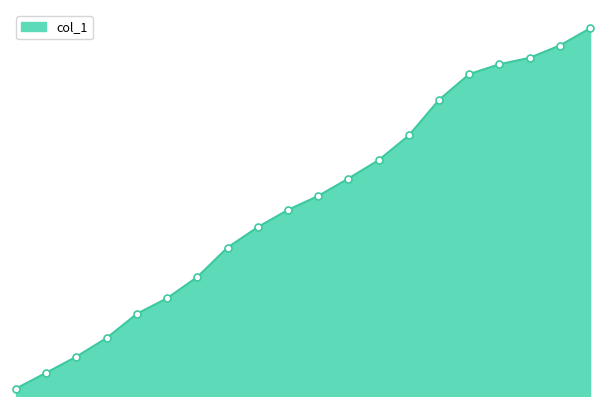

What is the difference between the second highest and minimum values?

91.0